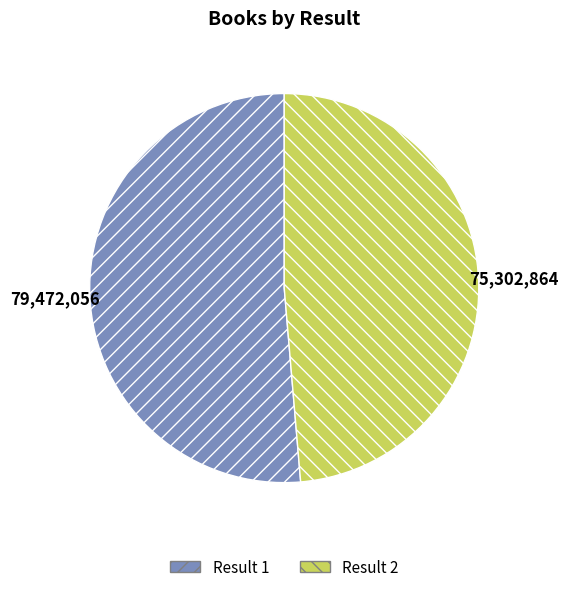

Count the number of slices in the pie.

2